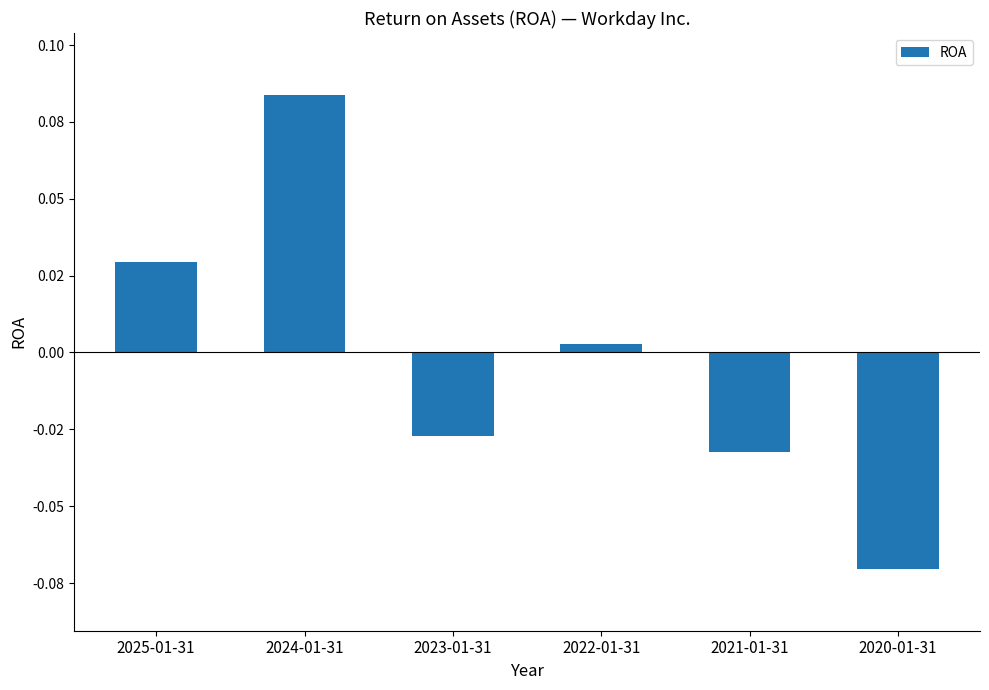

What position from the left is 2024-01-31?

2